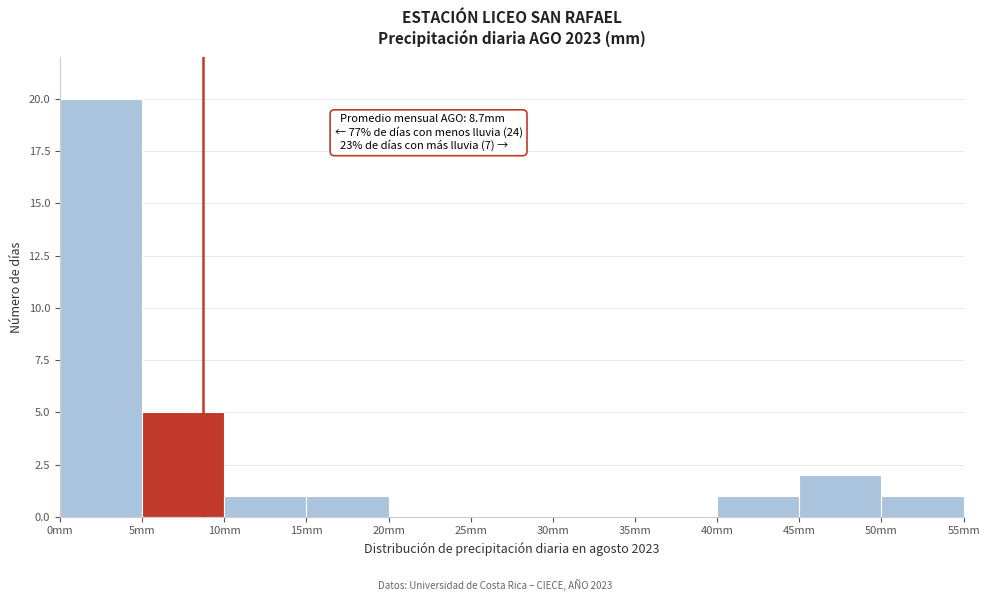

Over which range of the x-axis is the bar tallest?

0 to 5